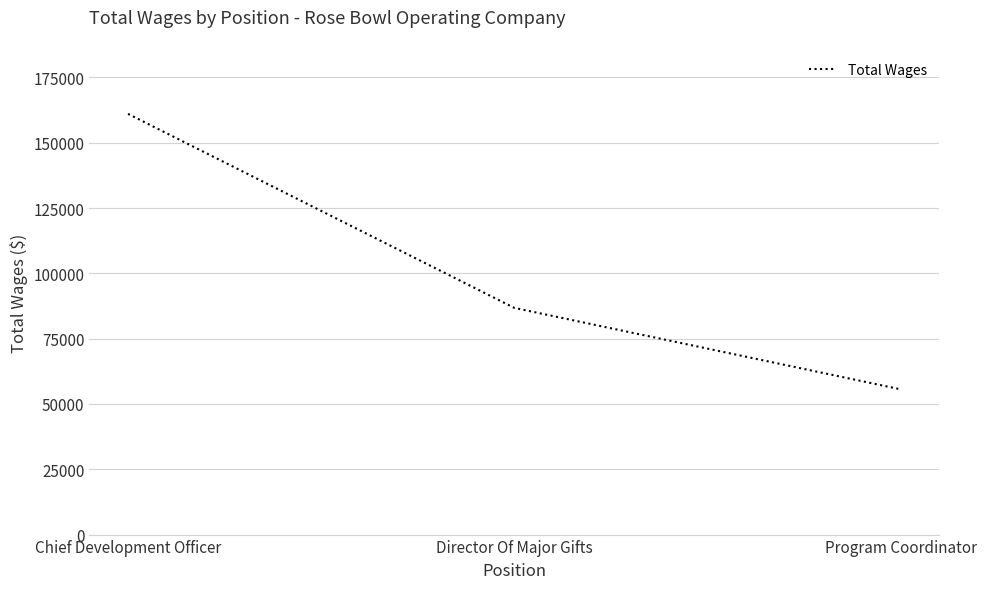

What is the difference between the values at Program Coordinator and Chief Development Officer?

105426